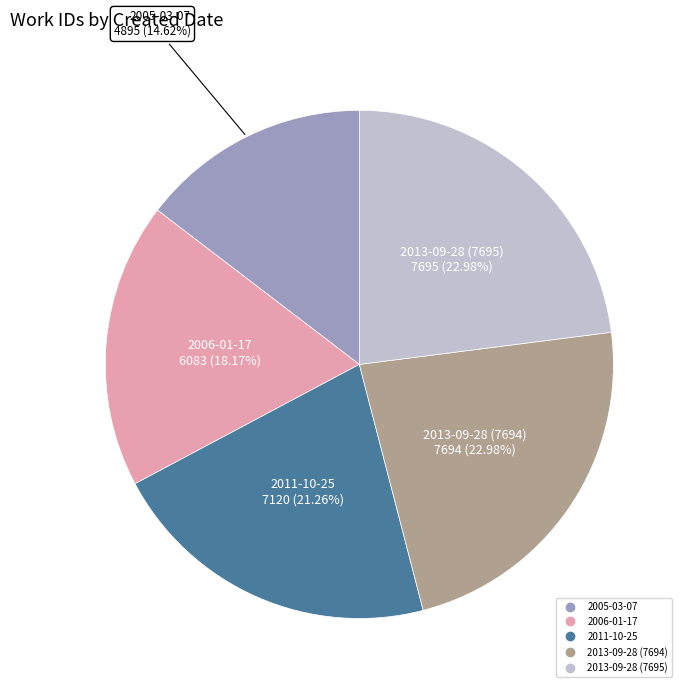

To the nearest percent, what is the combined percentage of 2006-01-17 and 2005-03-07?

33%